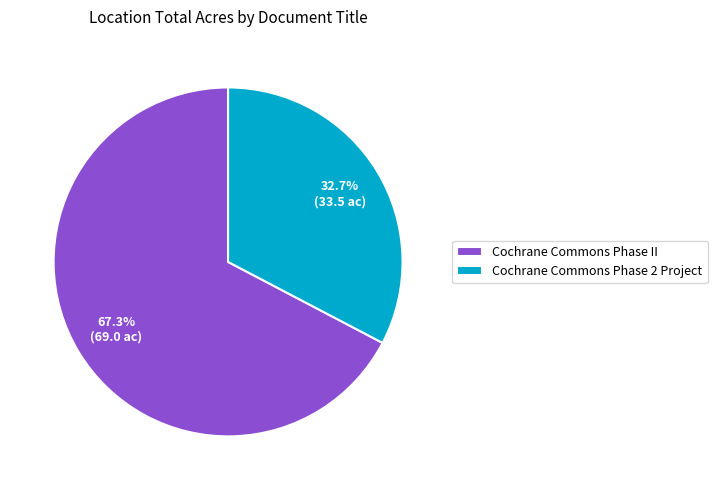

How many segments does this pie chart have?

2